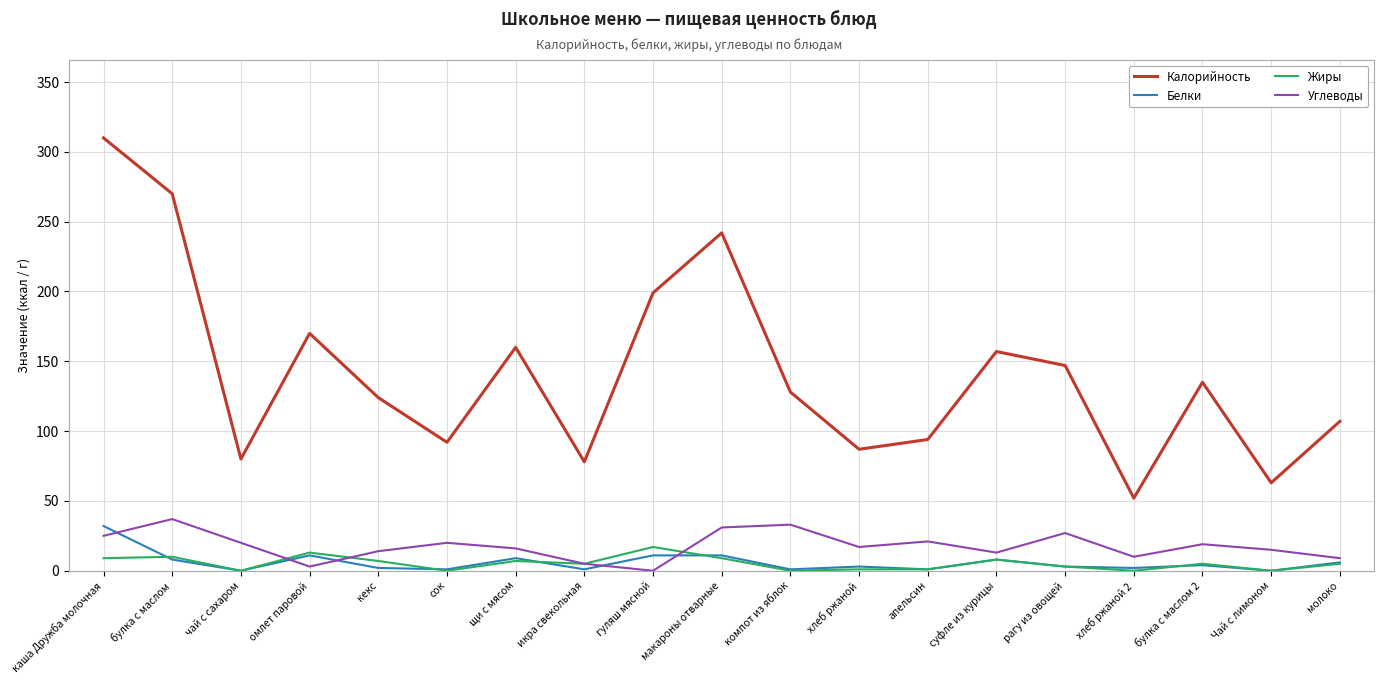

What is the sum of all Жиры values?

100